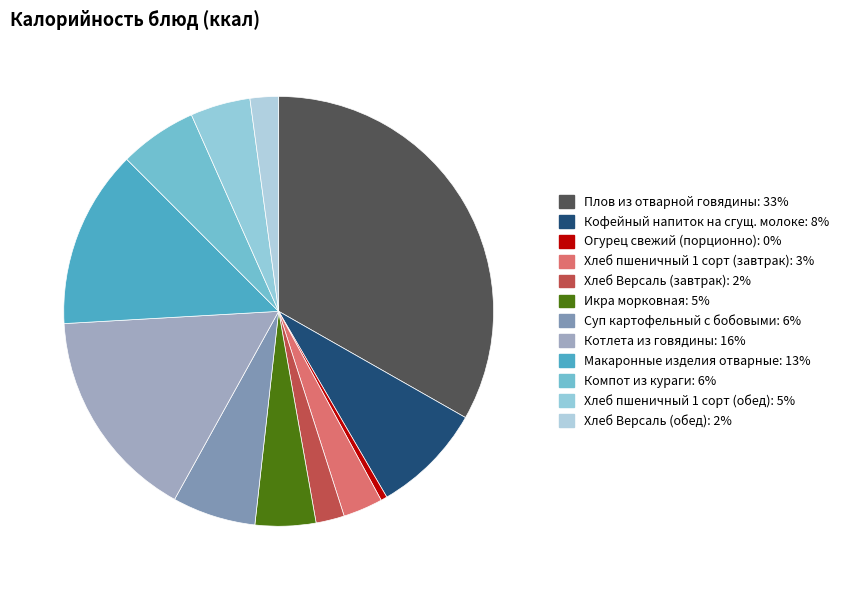

Count the number of slices in the pie.

12